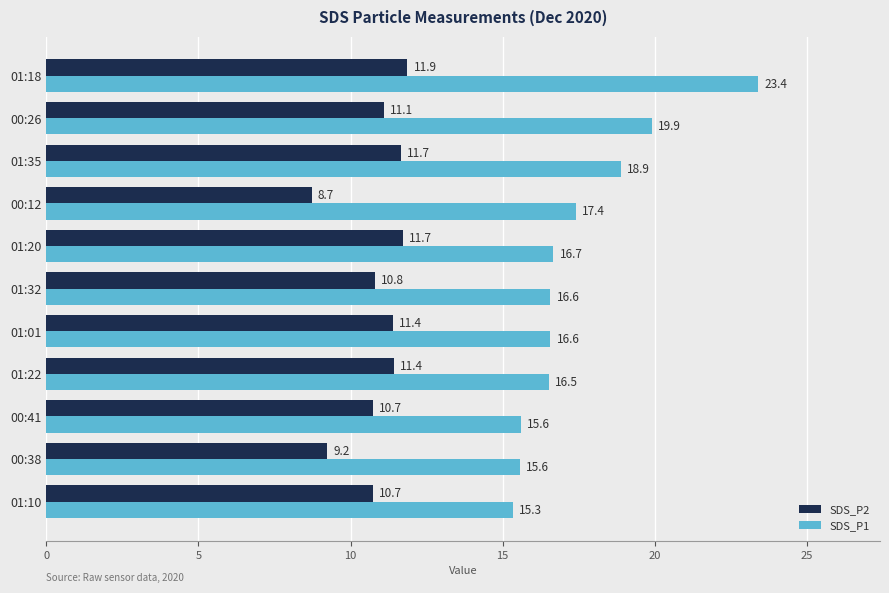

Where is SDS_P1 nearest to the value 19?

01:35